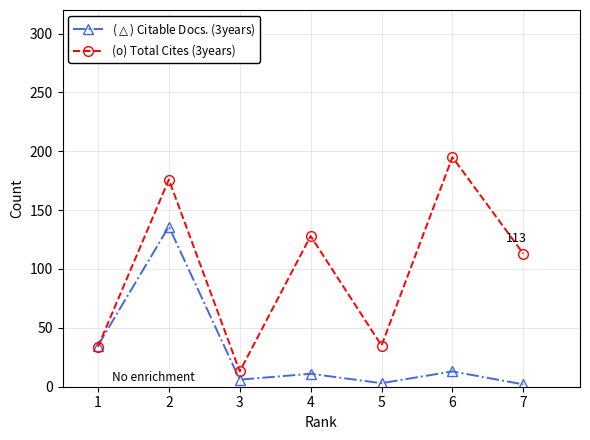

How many times do ($\triangle$) Citable Docs. (3years) and (o) Total Cites (3years) cross each other?

1